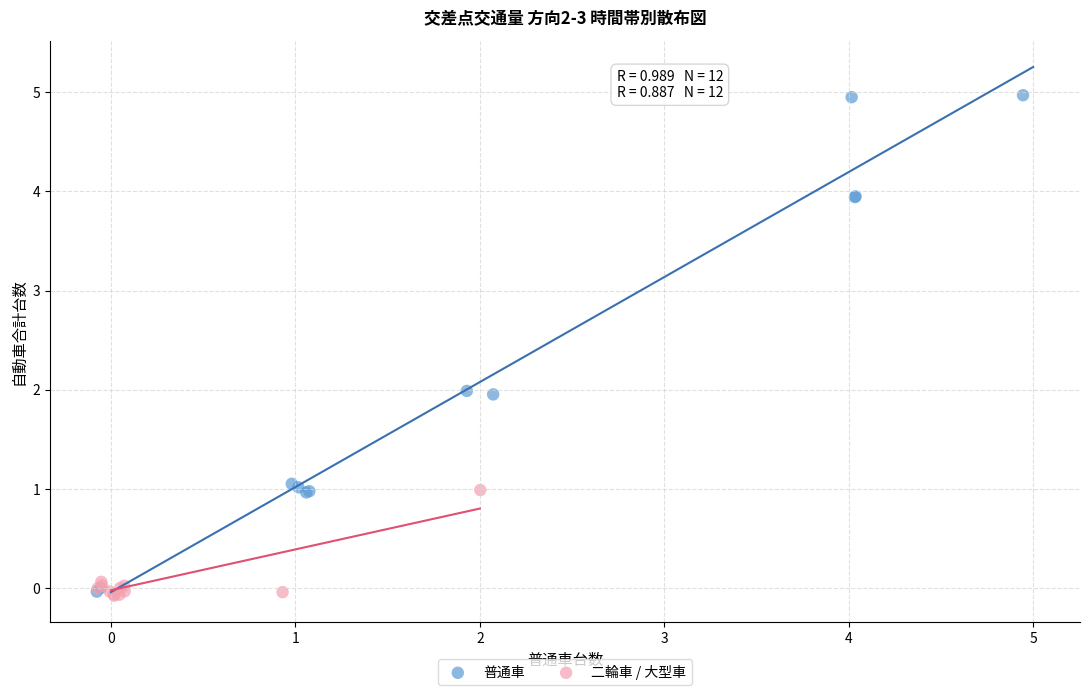

Which series contains the highest Y value?

普通車